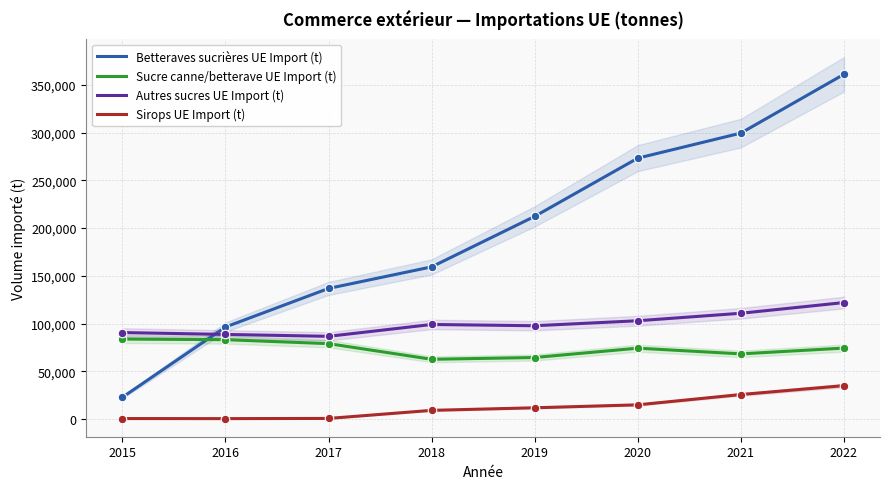

Is the value of Betteraves sucrières UE Import (t) at 2019 greater than the value of Sirops UE Import (t) at 2019?

Yes